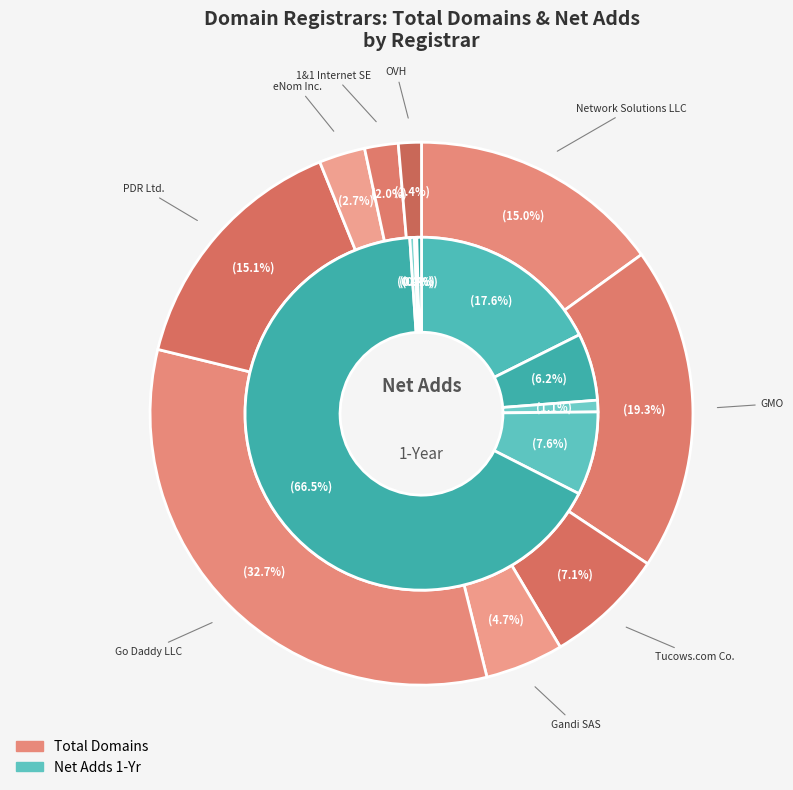

Is it true that eNom Inc. is 1% of the pie?

False